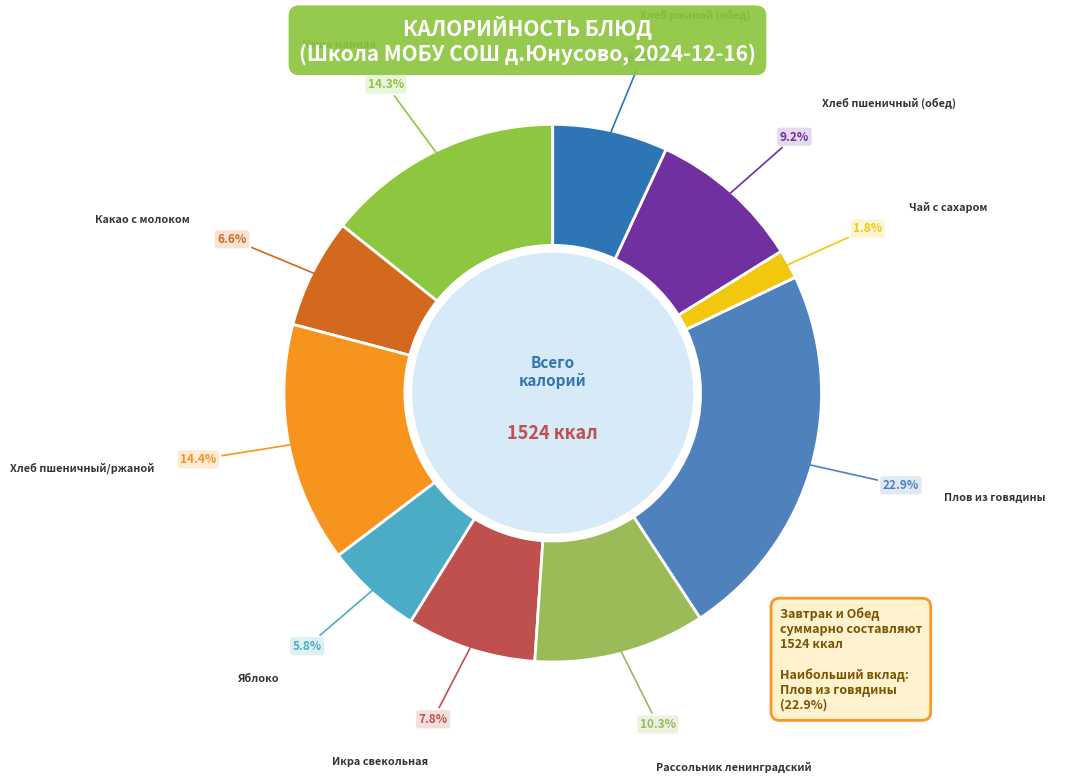

How many segments does this pie chart have?

10